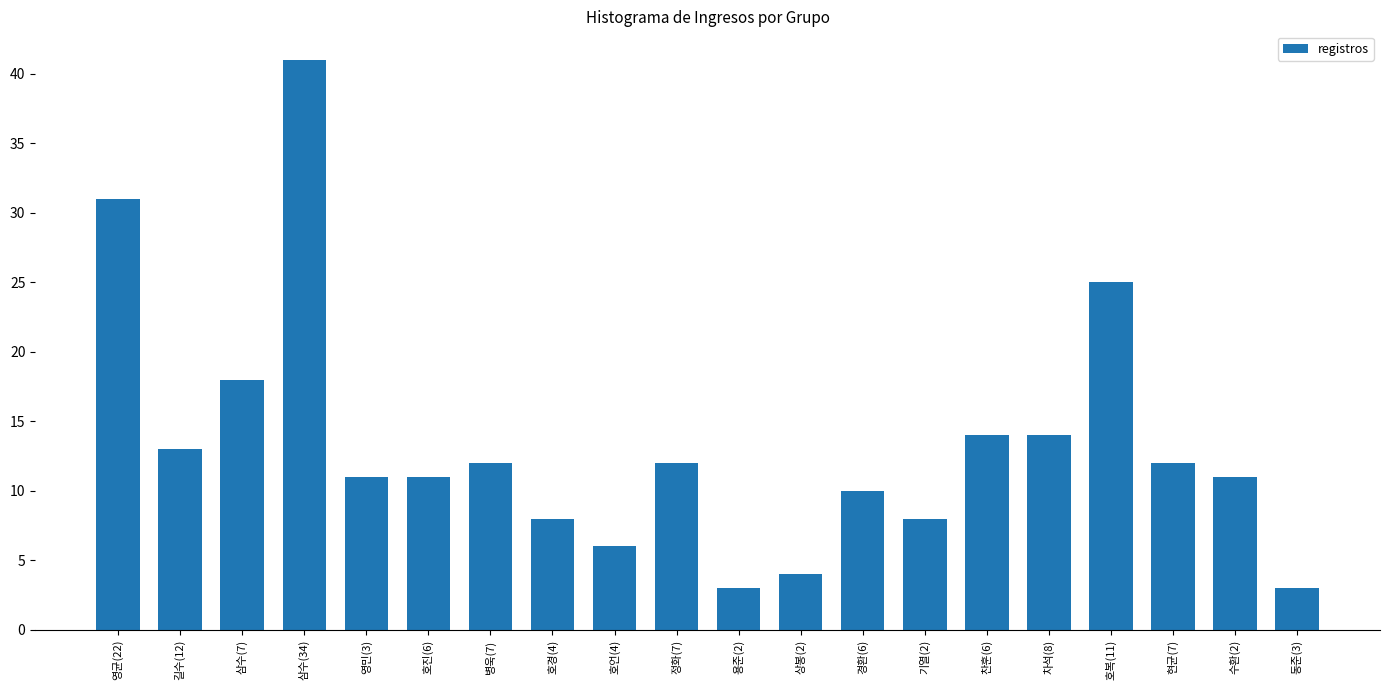

How many bars are there in total?

20